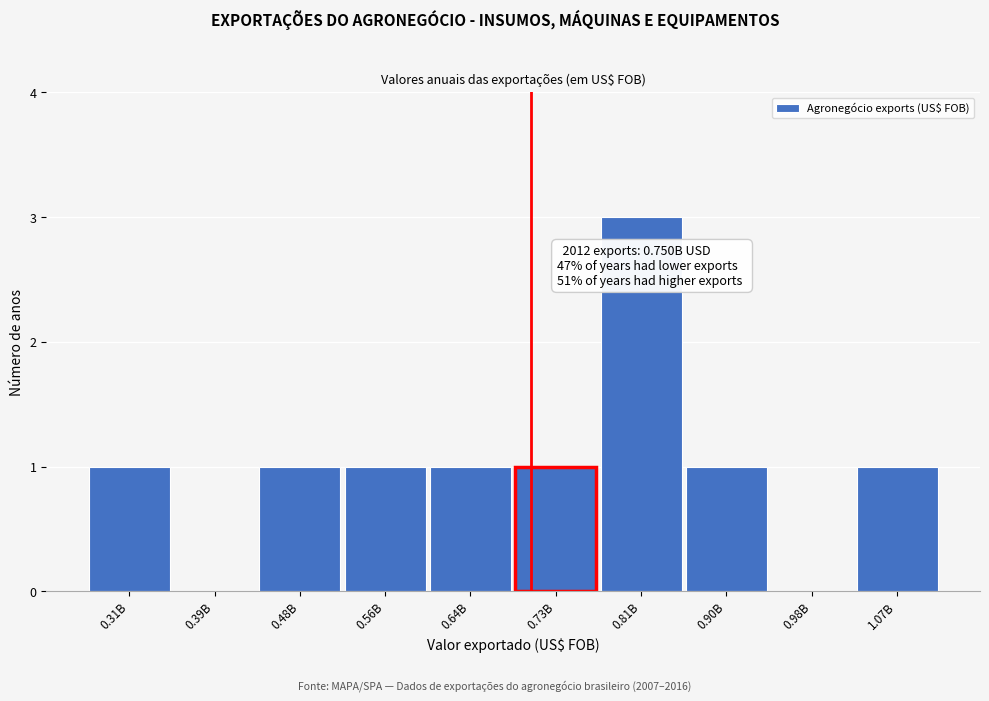

Reading left to right, what are all the values shown in this chart?

0.31B=1	0.39B=0	0.48B=1	0.56B=1	0.64B=1	0.73B=1	0.81B=3	0.90B=1	0.98B=0	1.07B=1